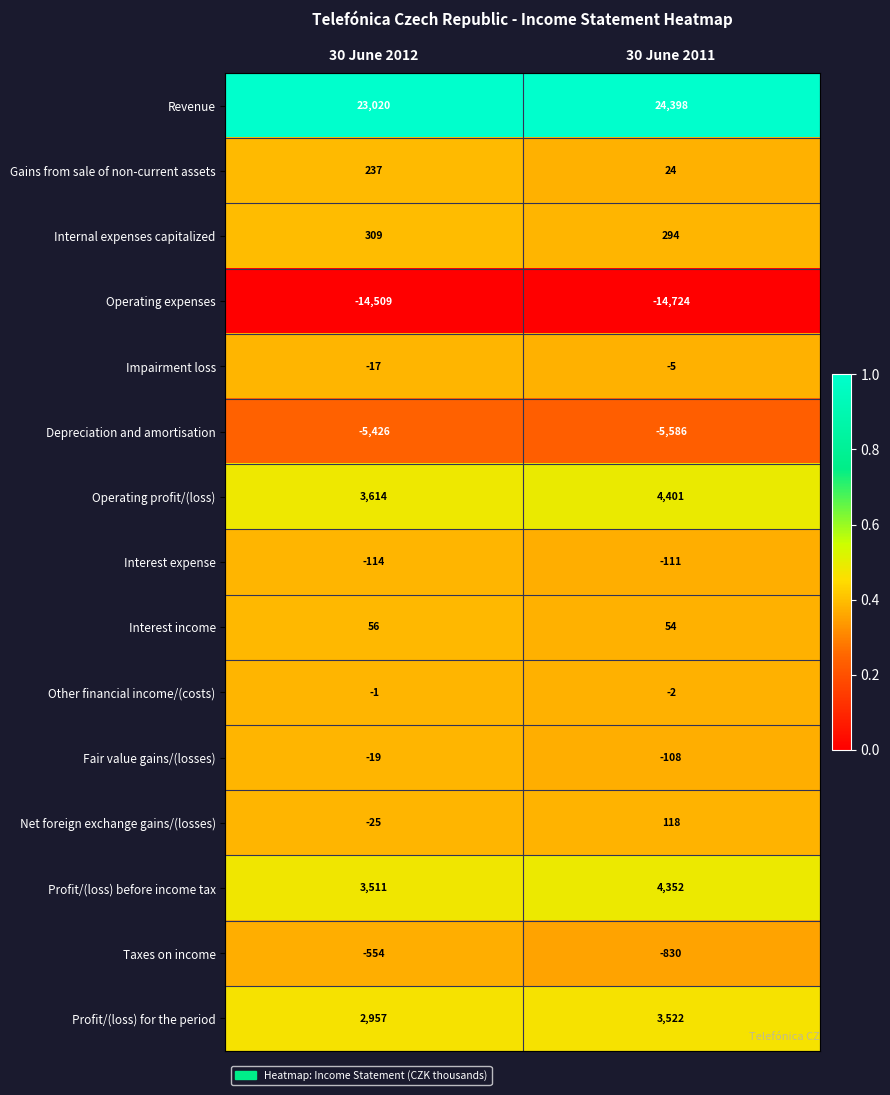

What is the difference between the maximum and minimum values in the Operating expenses series?

215